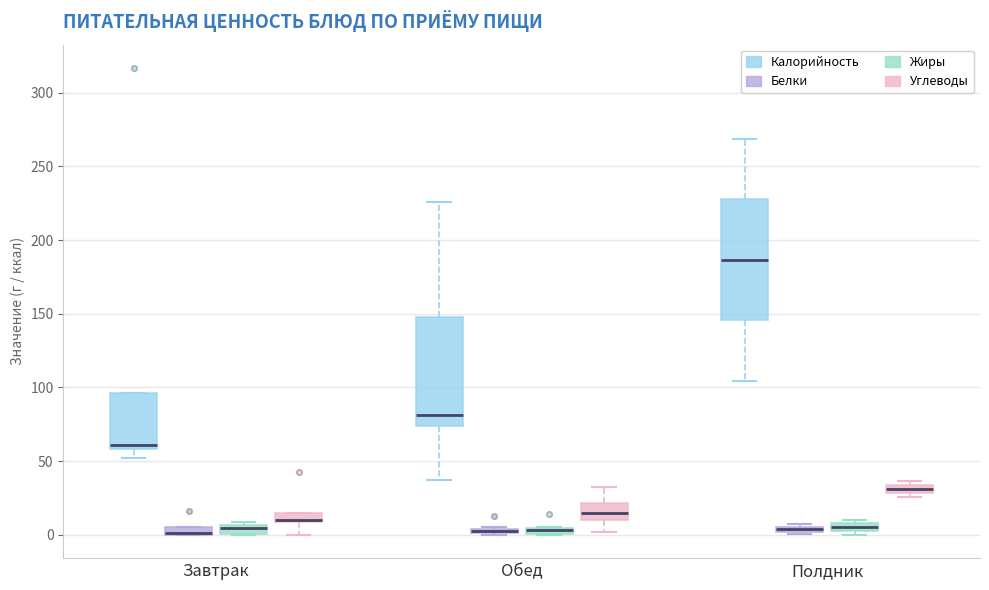

Which box is the tallest, from its lower edge to its upper edge?

Полдник (Калорийность)